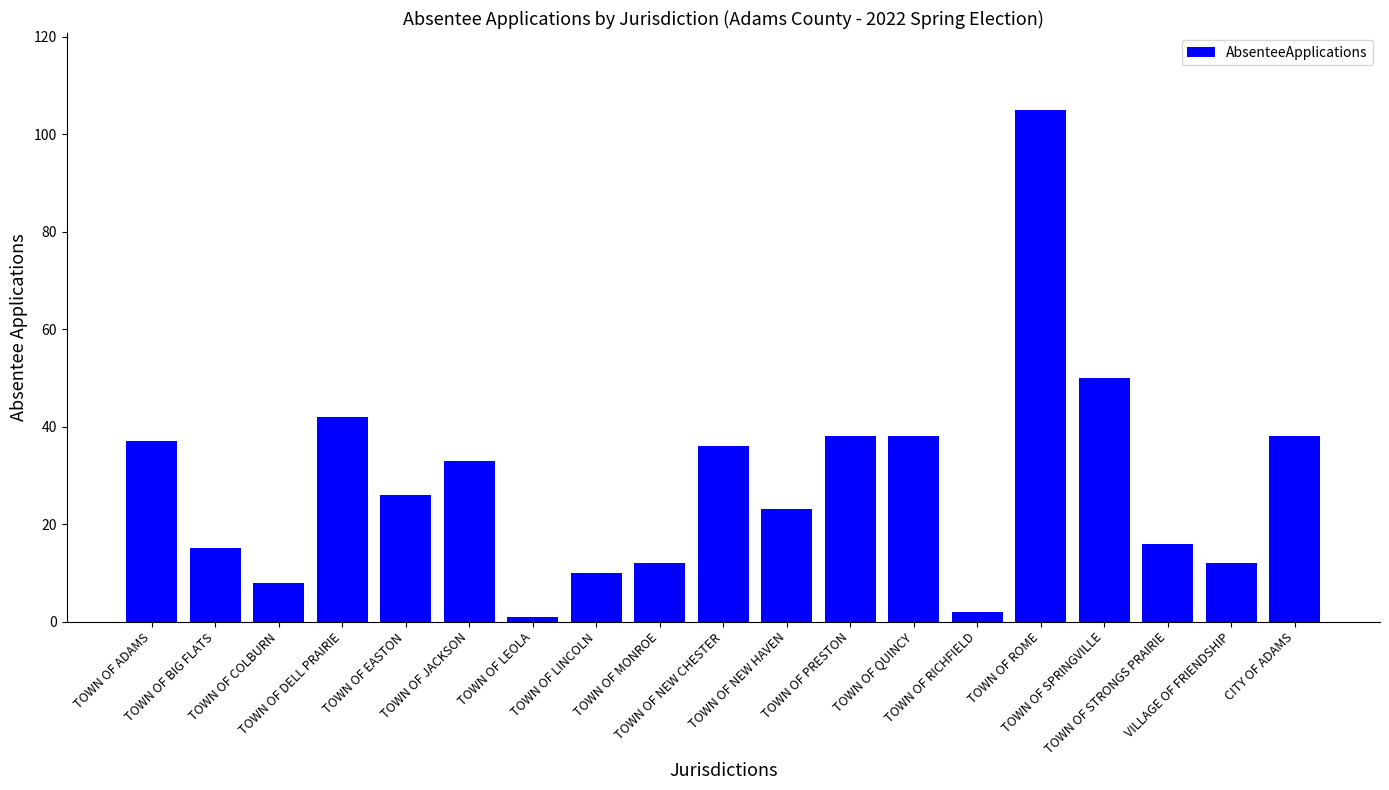

Where does the data first go above 26?

TOWN OF ADAMS